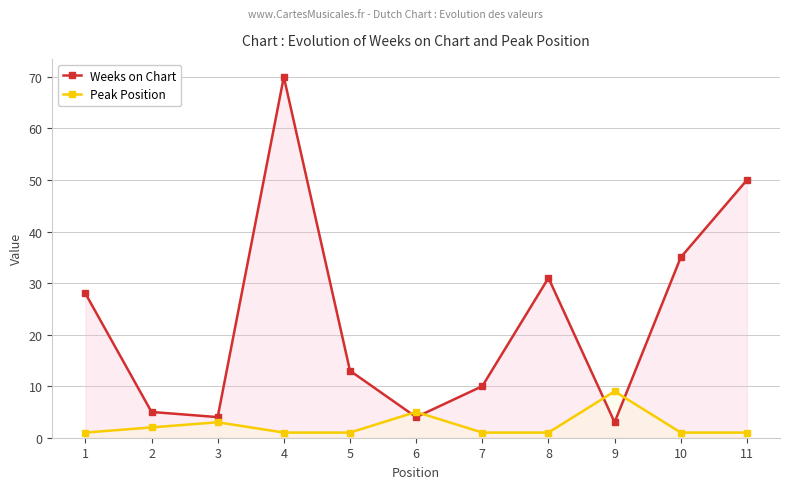

At which category is the sum across all series the highest?

4